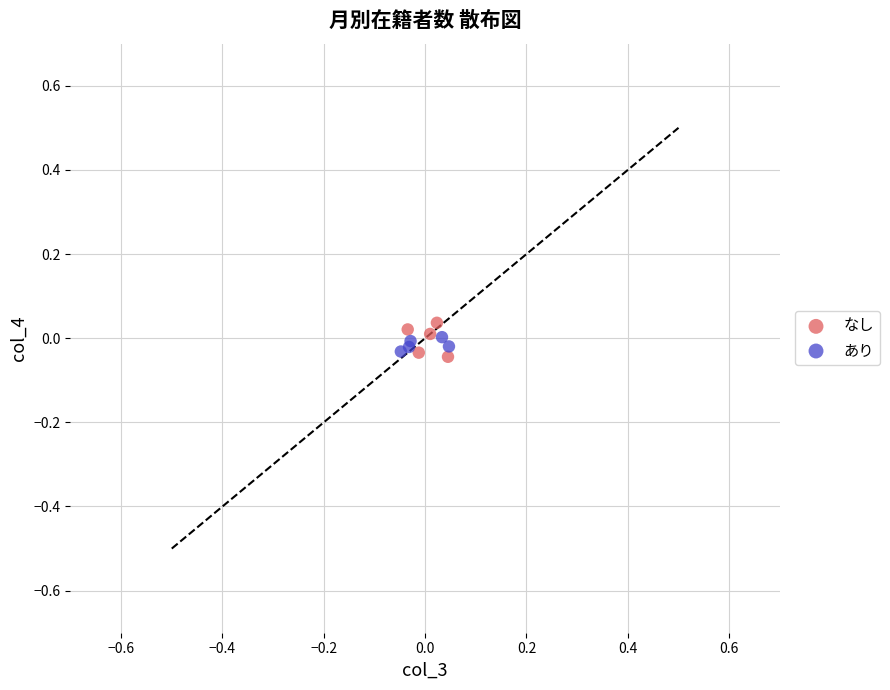

Which series has the widest spread of Y values?

なし